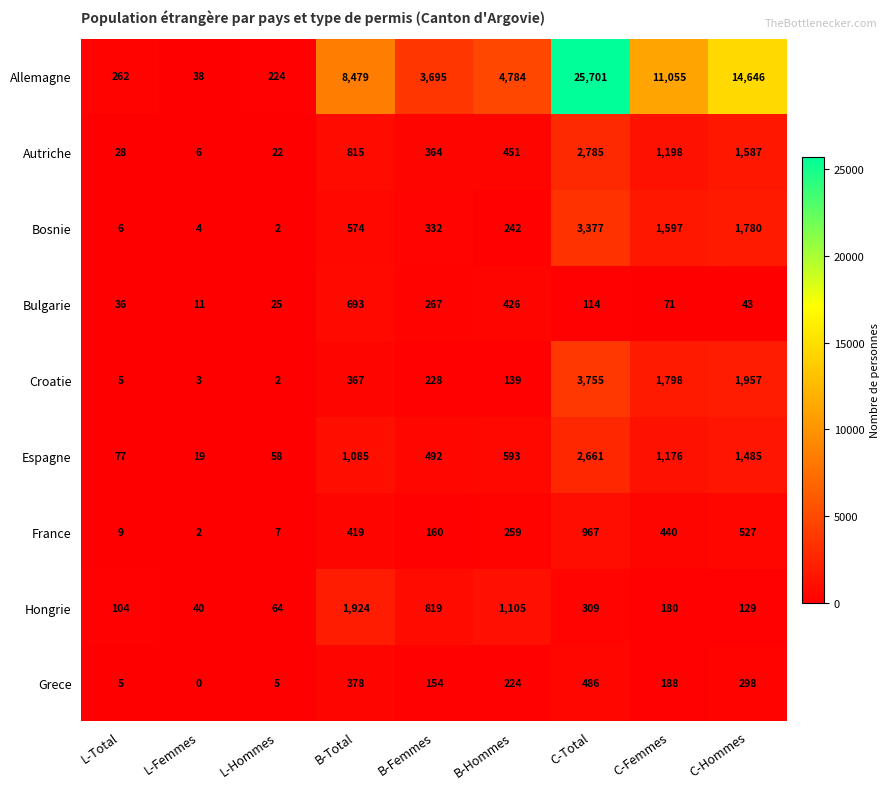

Which series has the largest total across all categories?

Allemagne